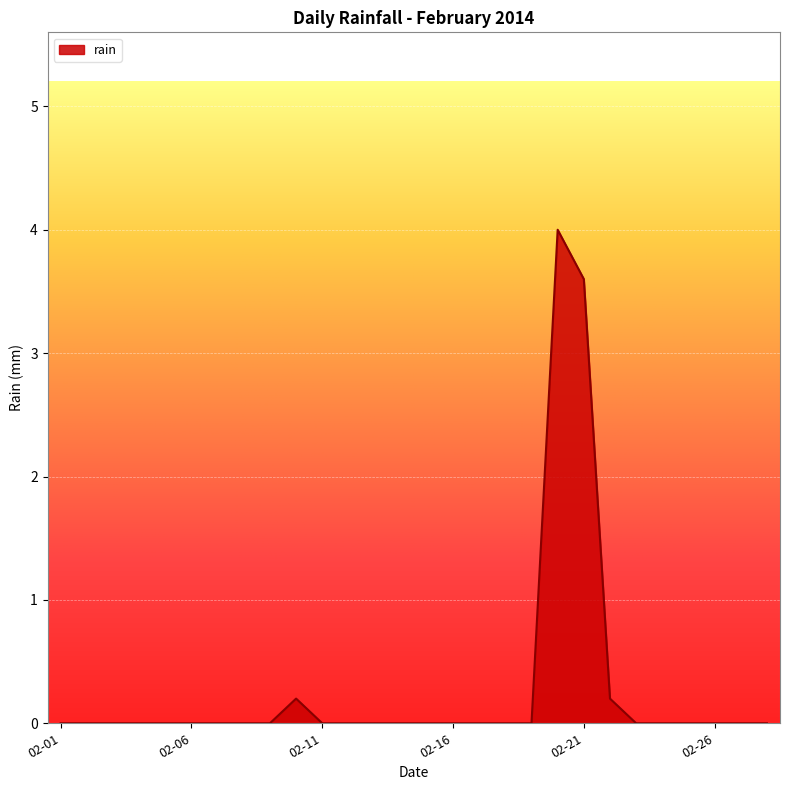

What is the greatest value displayed?

4.0